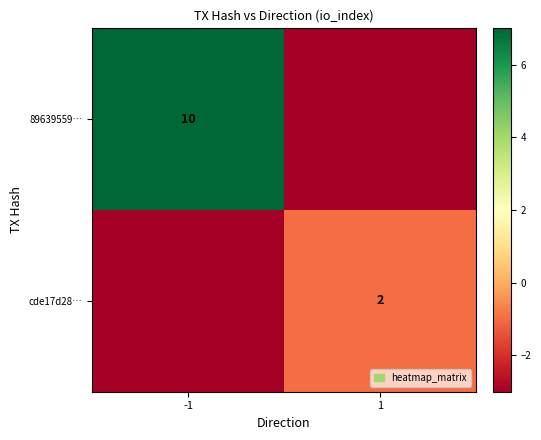

Is it true that 89639559… equals 10 at -1?

True